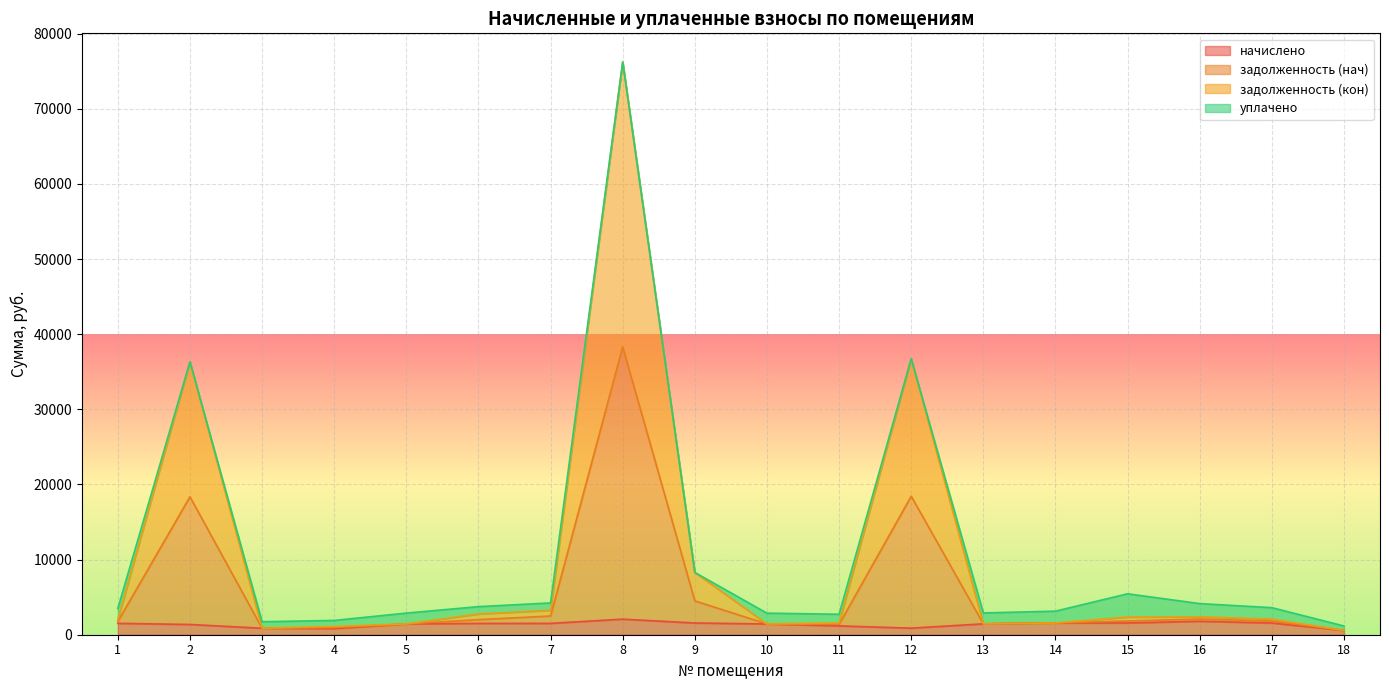

True or false: начислено and задолженность (нач) cross at least once.

False